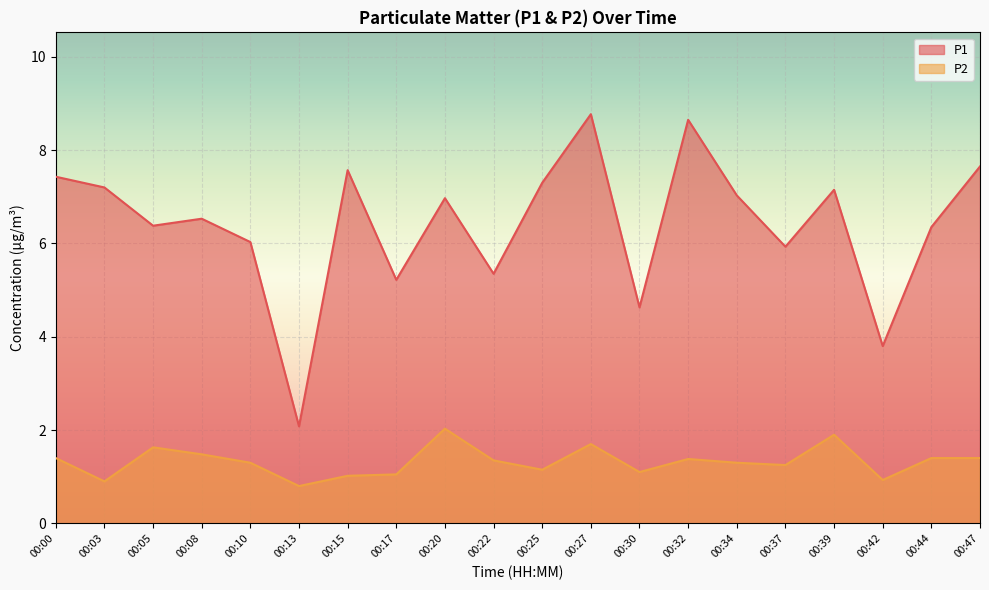

Reading left to right, extract all data points from this chart.

P1: 7.4	7.2	6.4	6.5	6.0	2.1	7.6	5.2	7.0	5.3	7.3	8.8	4.6	8.7	7.0	5.9	7.2	3.8	6.3	7.7
P2: 1.4	0.9	1.6	1.5	1.3	0.8	1.0	1.1	2.0	1.4	1.1	1.7	1.1	1.4	1.3	1.2	1.9	0.9	1.4	1.4